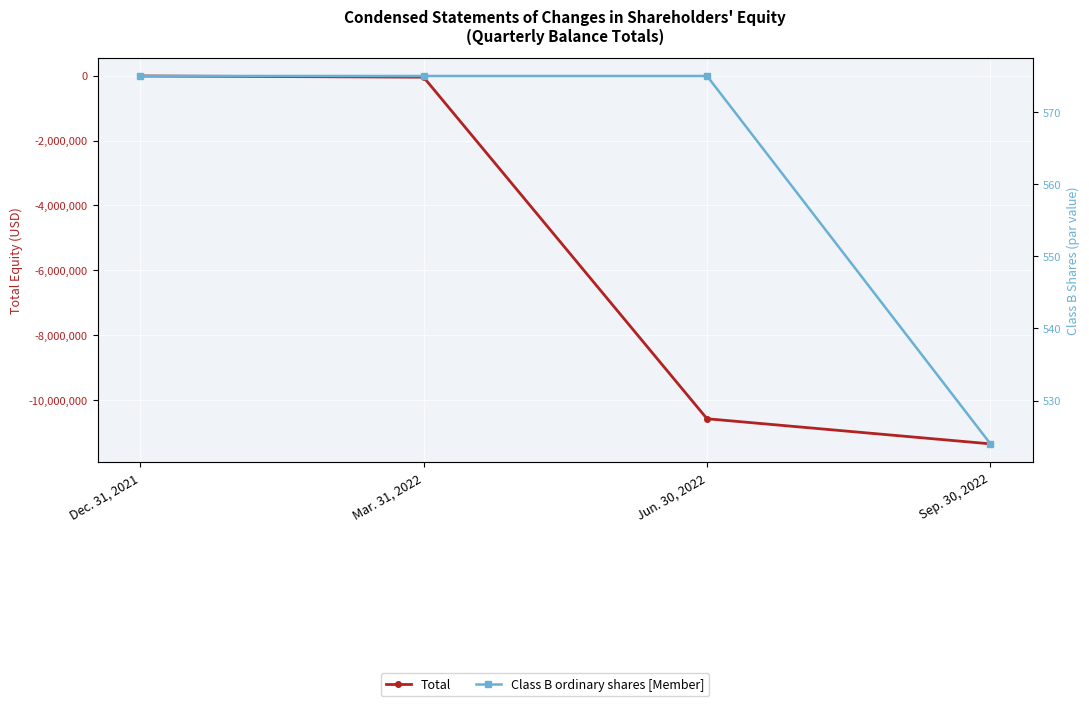

What is the sum of all Class B ordinary shares [Member] values?

2249